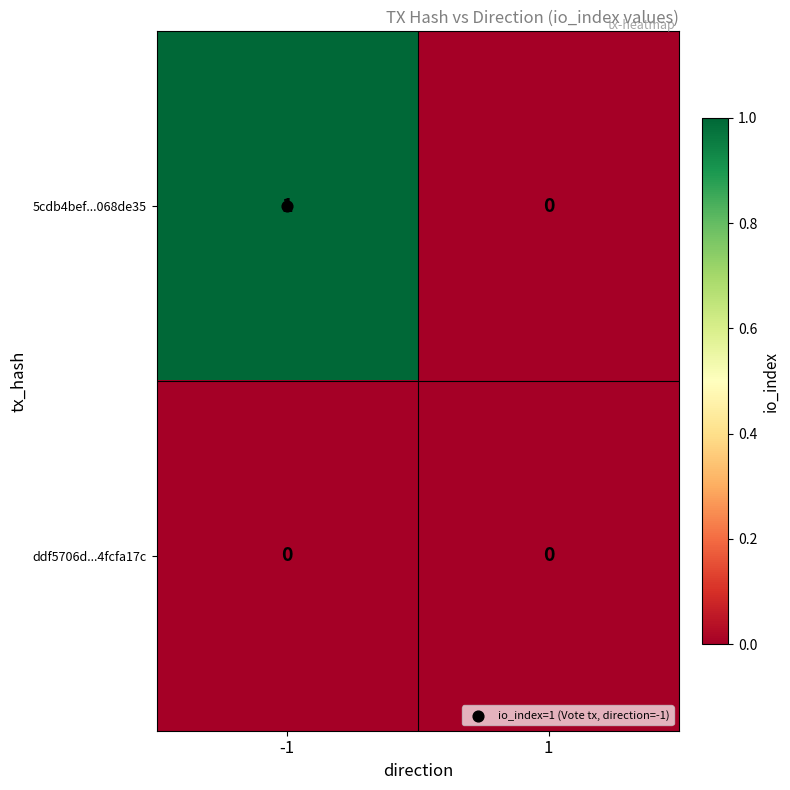

The value of 5cdb4bef...068de35 at 1 is 0. True or false?

True